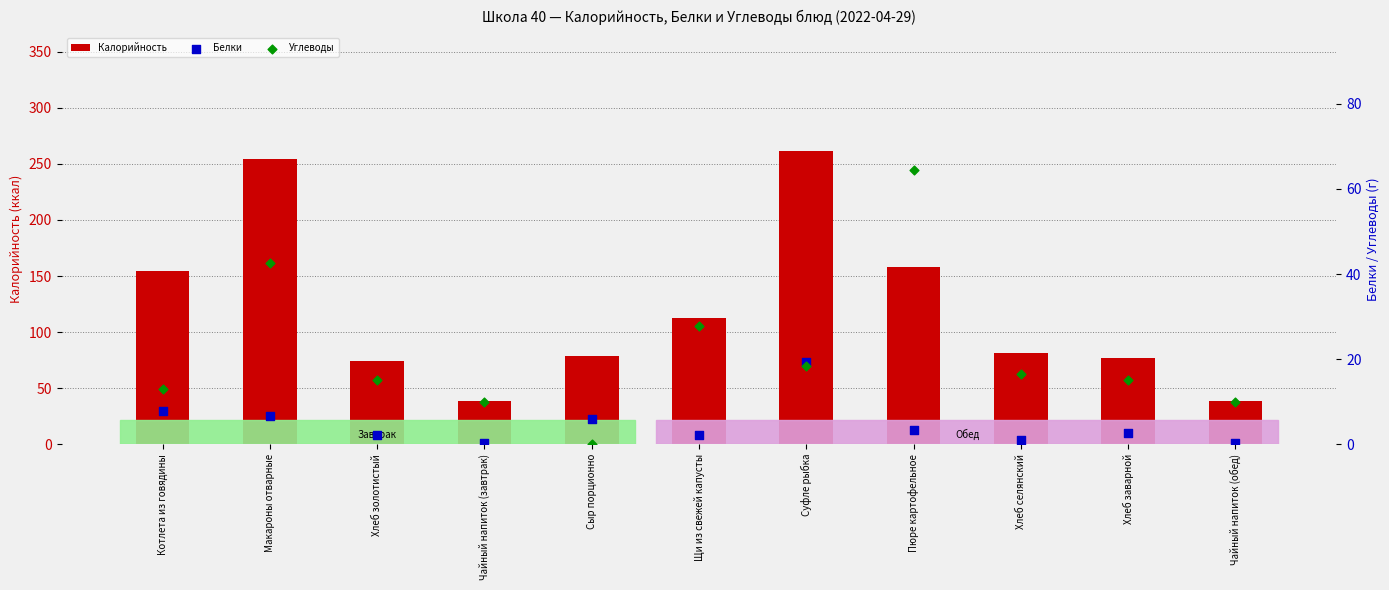

Is the value of Калорийность at Хлеб золотистый greater than the value of Углеводы at Чайный напиток (завтрак)?

Yes